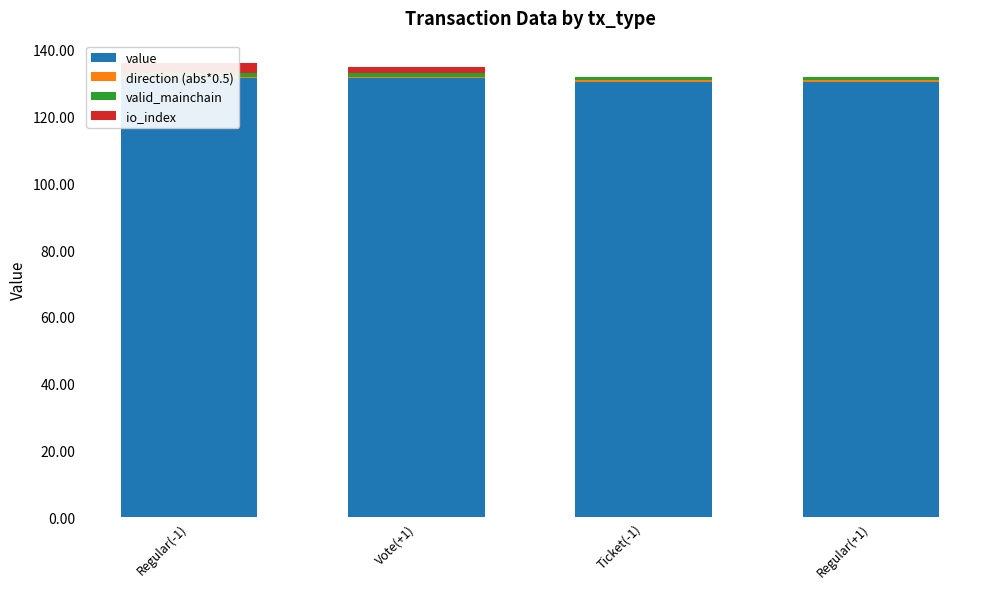

What are all the series names shown in the legend?

value, direction (abs*0.5), valid_mainchain, io_index